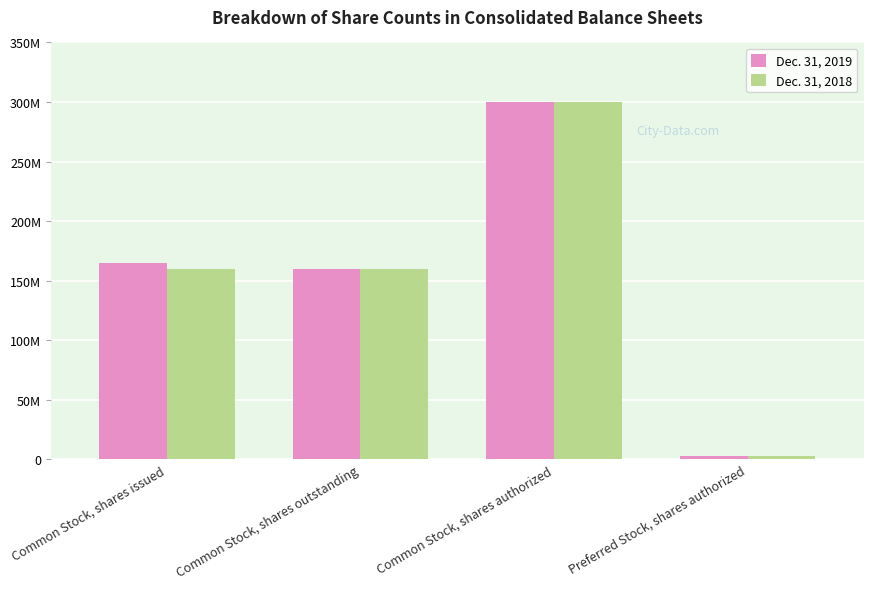

Reading left to right, transcribe all the data shown in this chart.

Dec. 31, 2019: Common Stock, shares issued=165221000	Common Stock, shares outstanding=159721000	Common Stock, shares authorized=300000000	Preferred Stock, shares authorized=3000000
Dec. 31, 2018: Common Stock, shares issued=159721000	Common Stock, shares outstanding=159721000	Common Stock, shares authorized=300000000	Preferred Stock, shares authorized=3000000